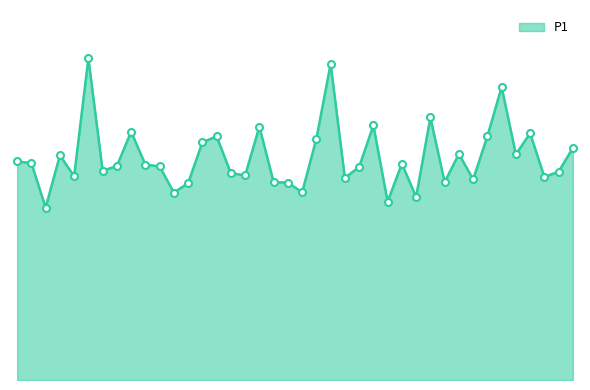

Does the chart have visible grid lines?

No